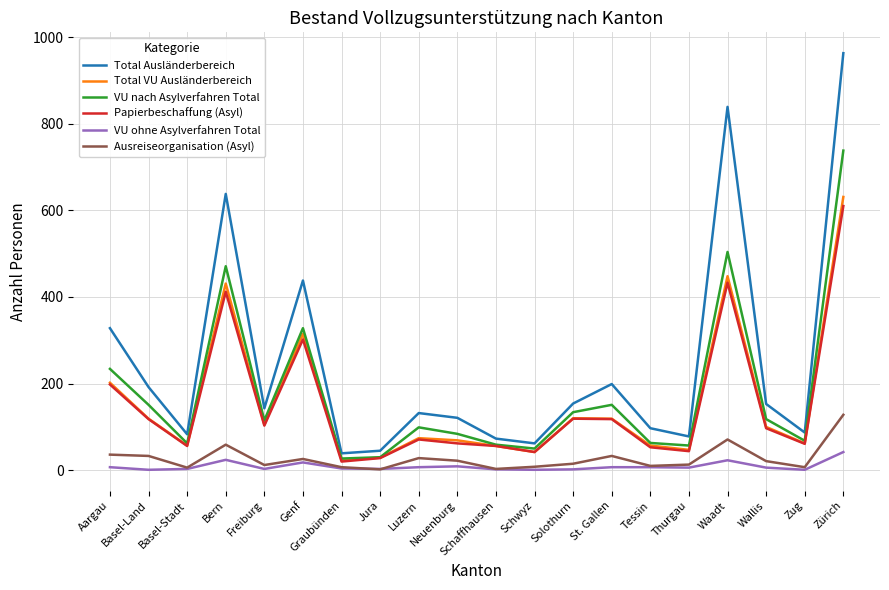

What are all the series names shown in the legend?

Total Ausländerbereich, Total VU Ausländerbereich, VU nach Asylverfahren Total, Papierbeschaffung (Asyl), VU ohne Asylverfahren Total, Ausreiseorganisation (Asyl)